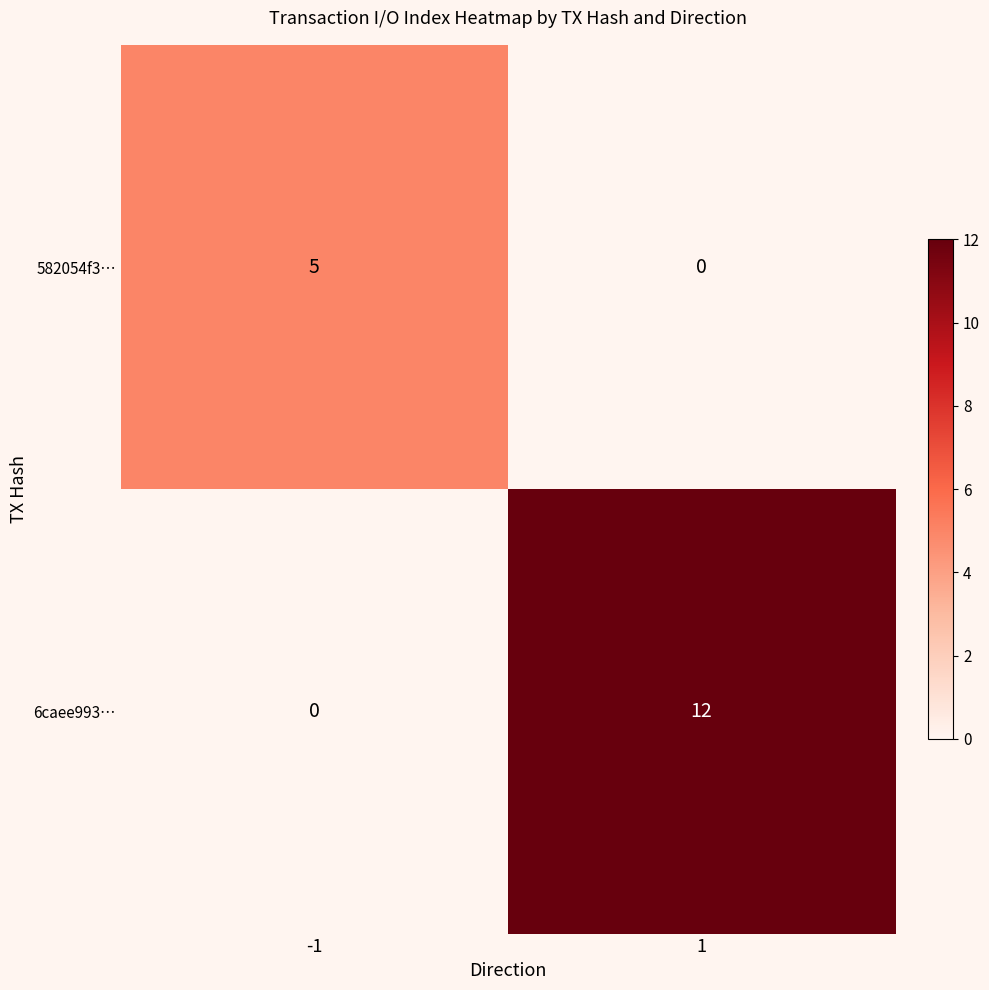

At how many categories does at least one series exceed 3?

2